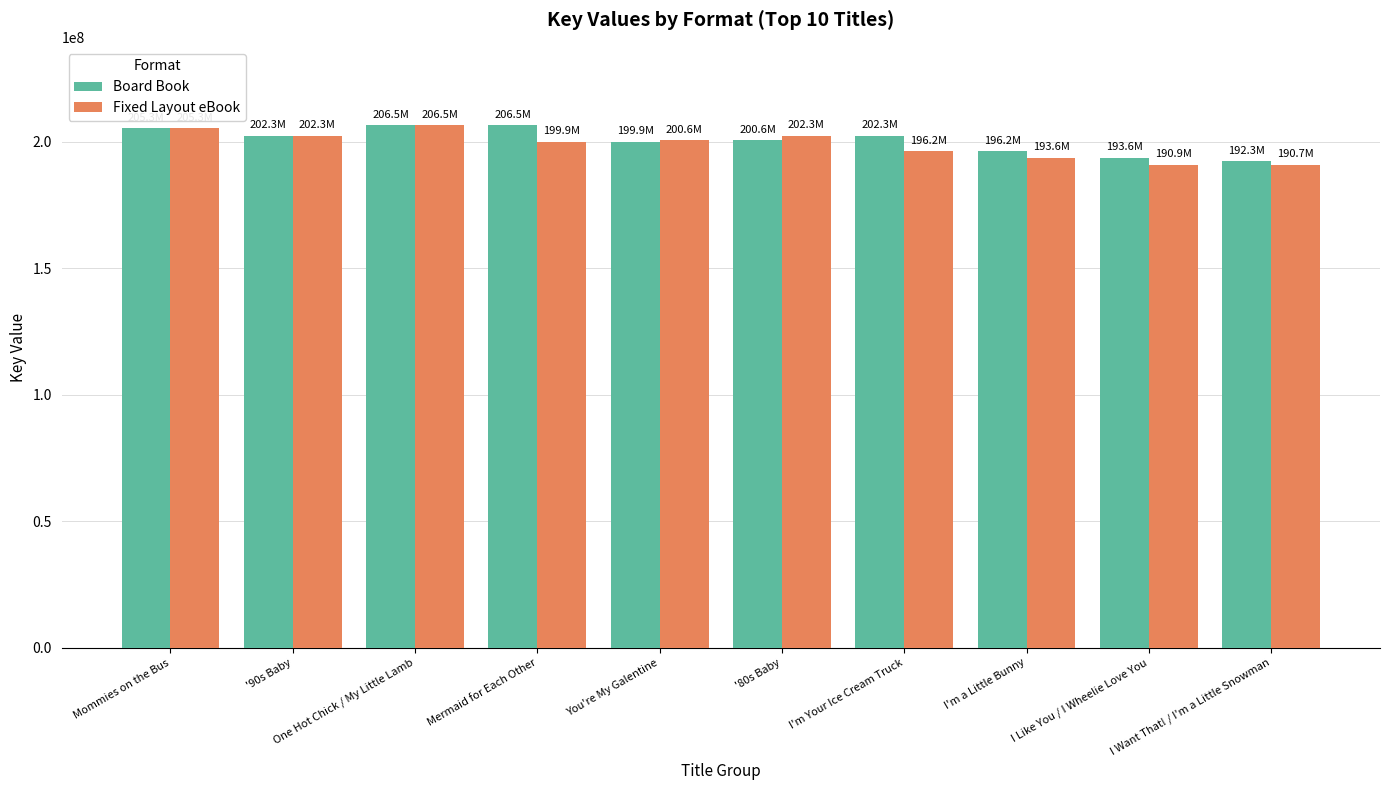

What is the label of the 7th bar from the left?

I'm Your Ice Cream Truck